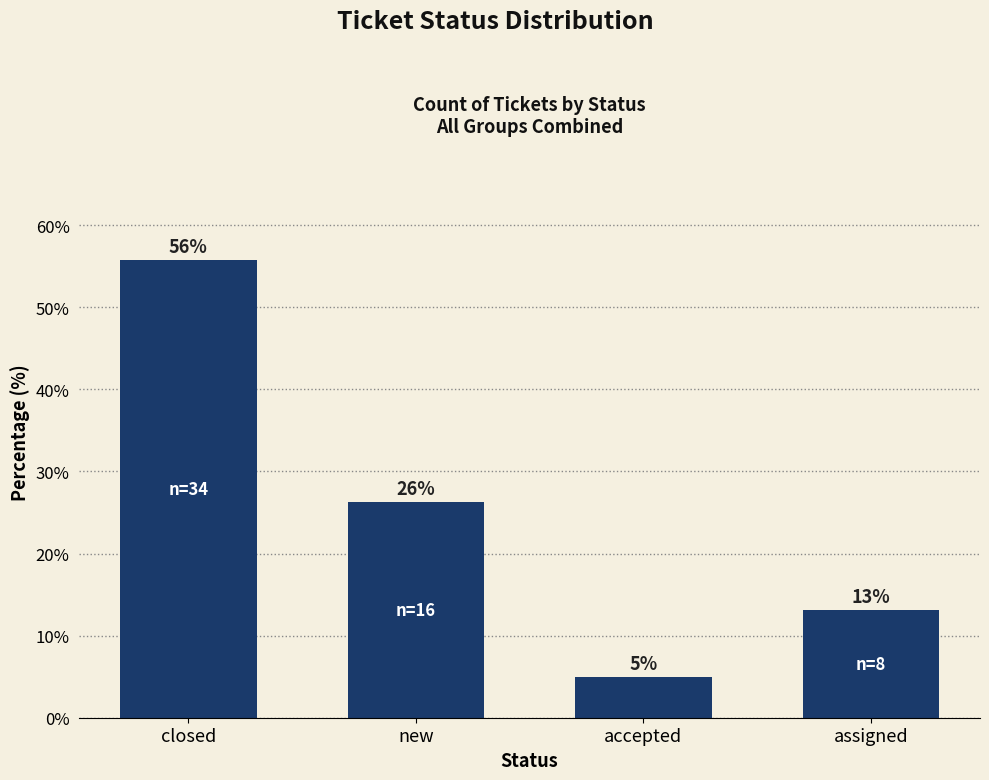

What is the value of the 1st bar from the left?

55.7